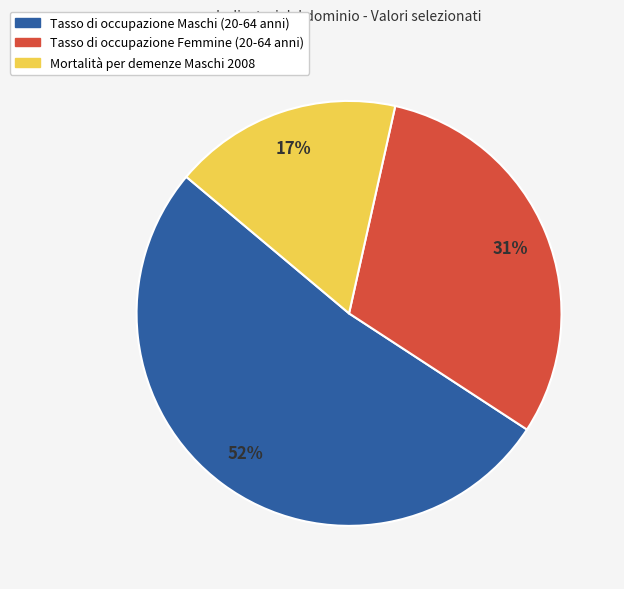

To the nearest percent, what is the average slice percentage?

33%